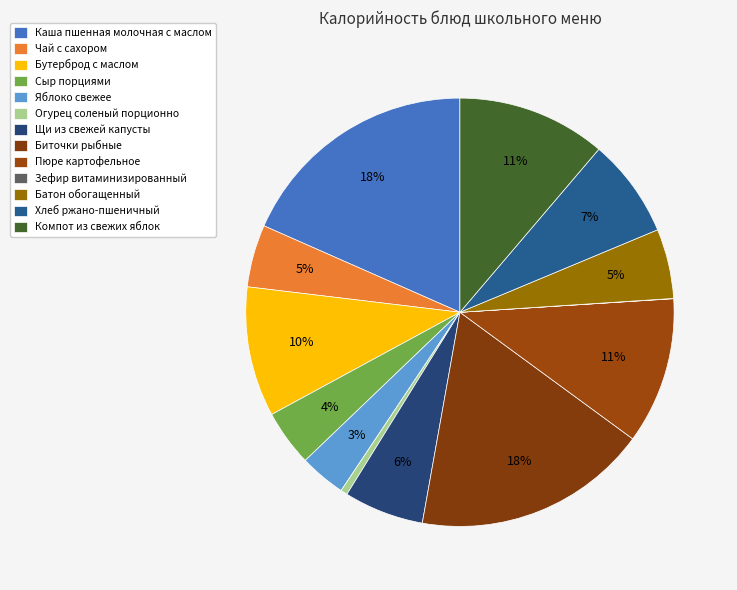

To the nearest percent, what portion does Биточки рыбные represent?

18%